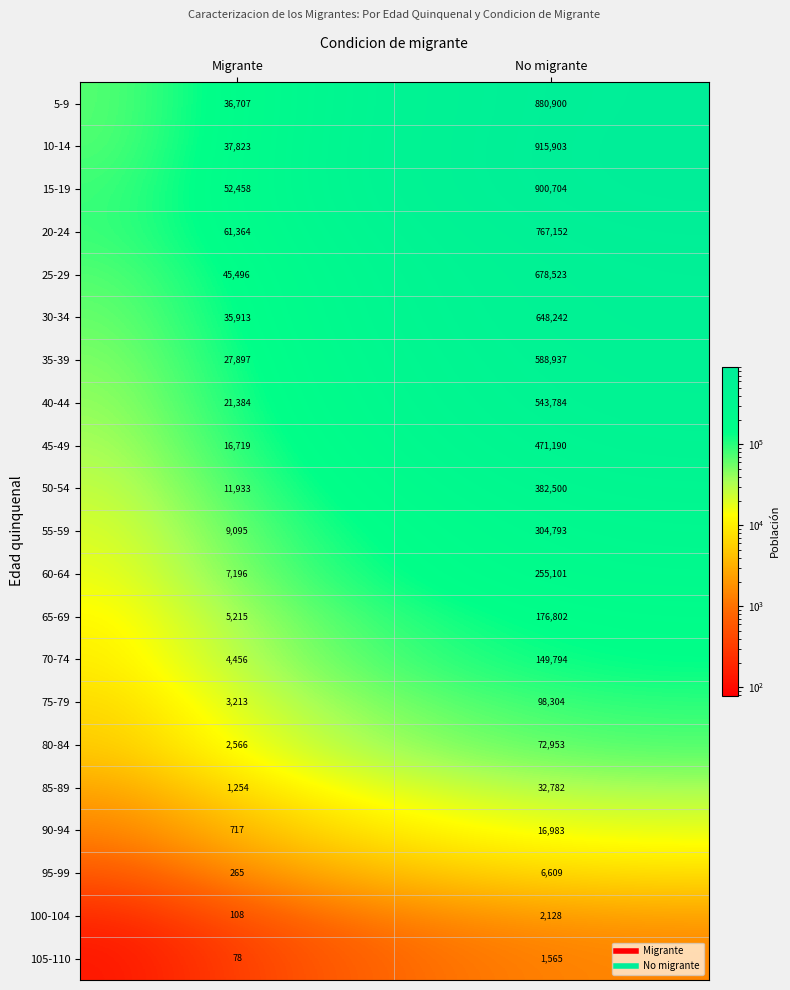

At which category is the sum across all series the highest?

No migrante